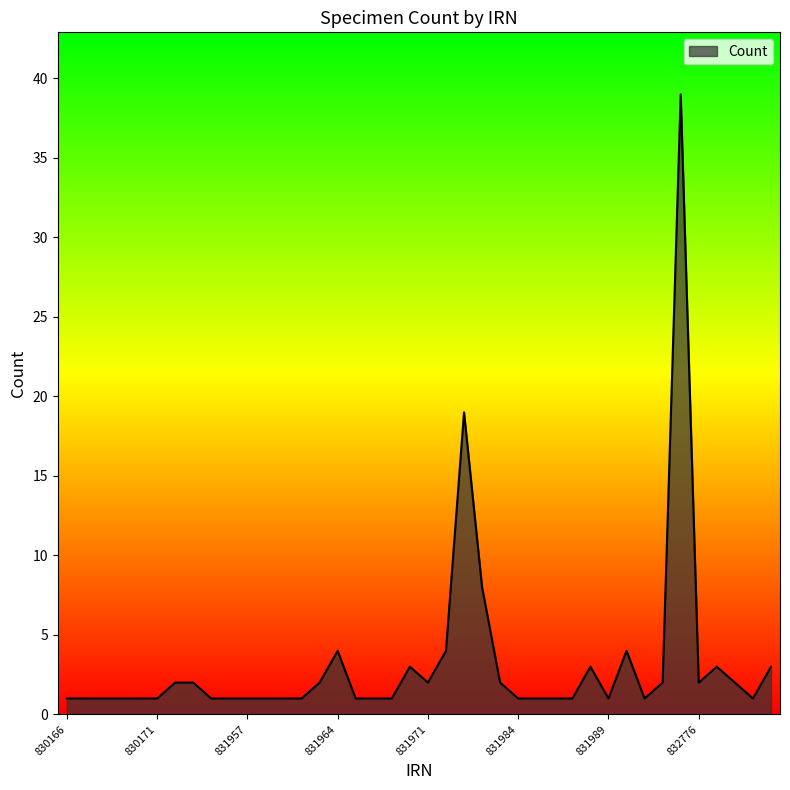

What is the difference between the maximum and minimum values?

38